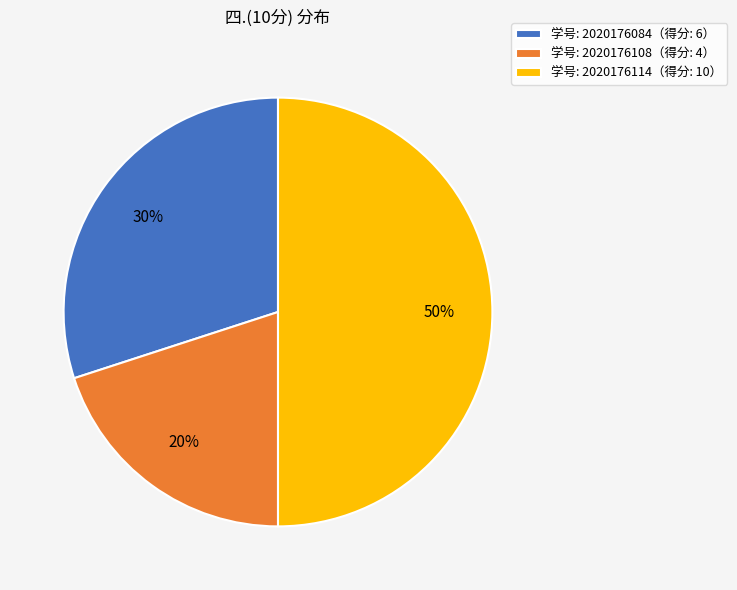

Do 学号: 2020176114（得分: 10） and 学号: 2020176108（得分: 4） together represent more than half of the pie?

Yes